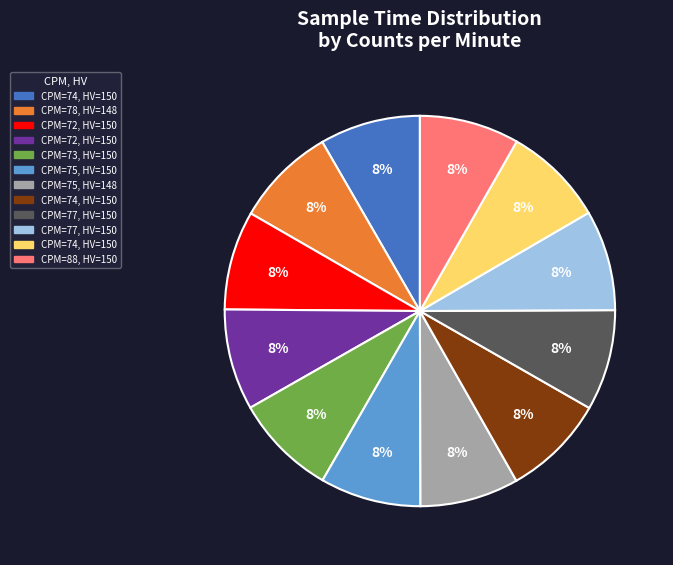

Is there a majority slice in this chart?

No